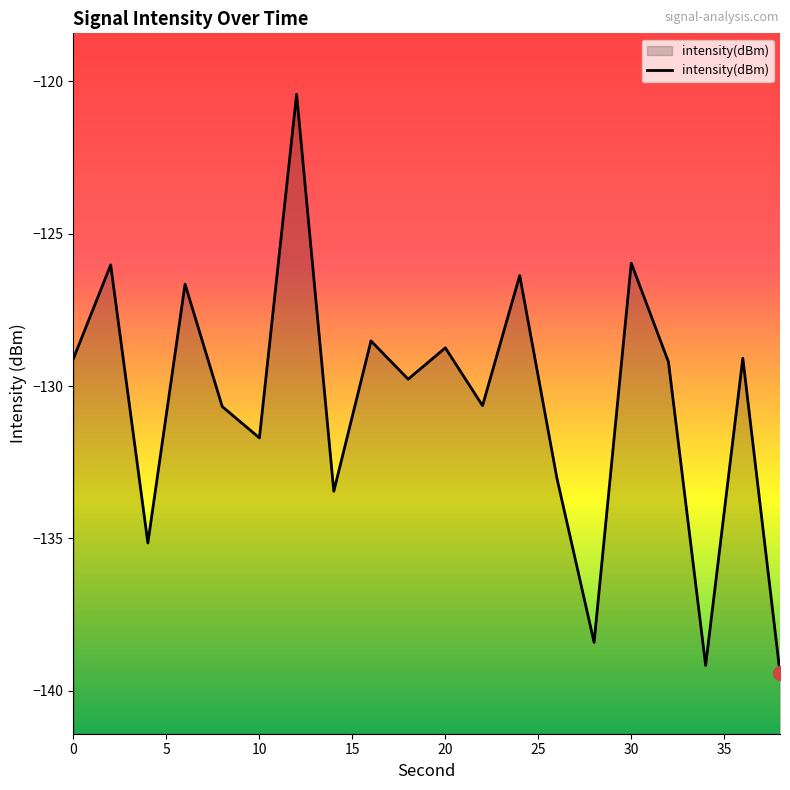

Does the chart have visible grid lines?

No